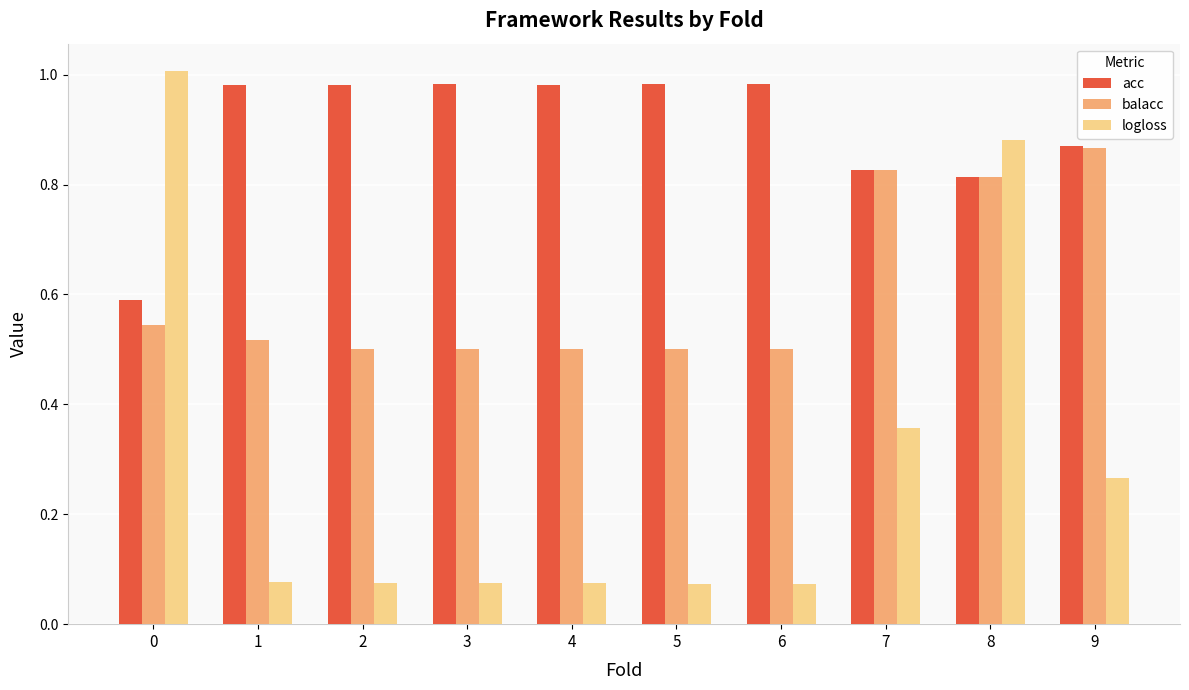

The logloss series shows 0.5 at 8. True or false?

False